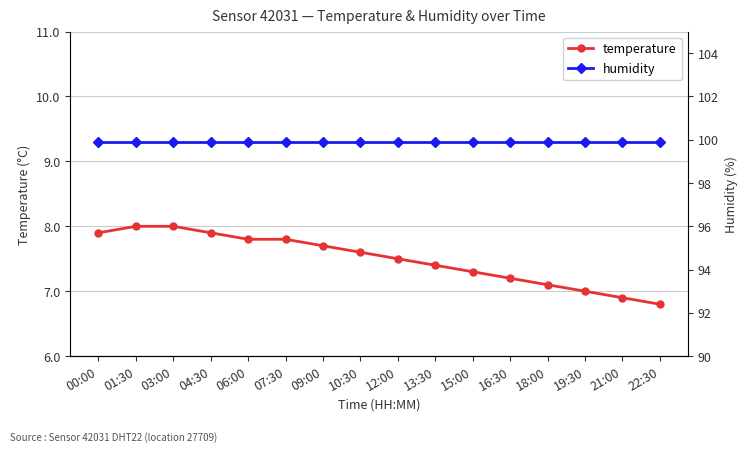

At which label does humidity reach its minimum?

00:00